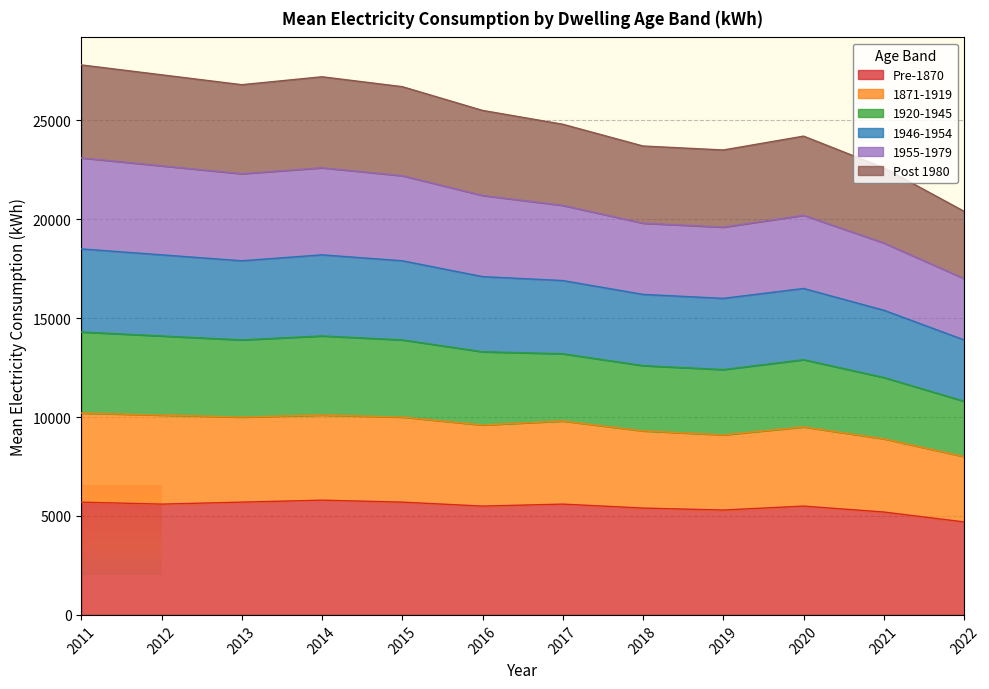

What is the lowest value of the Pre-1870 series?

4700